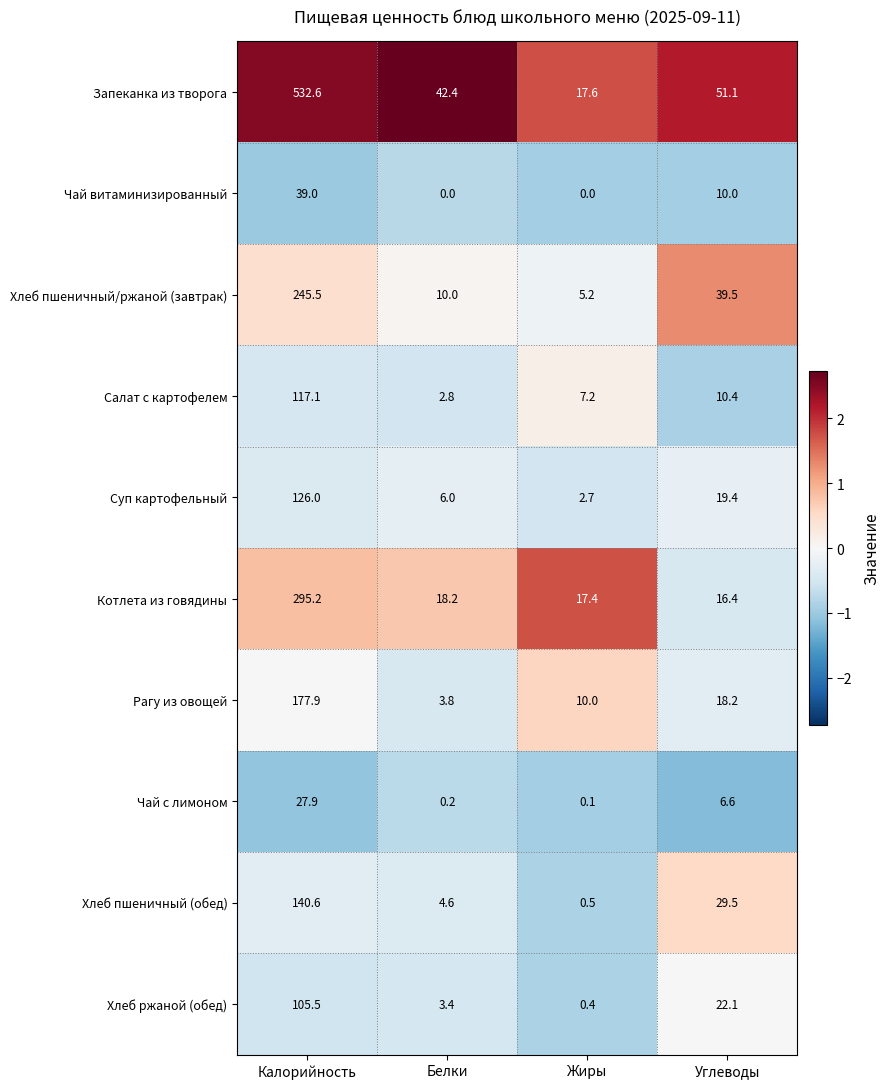

What is the average value of the Хлеб ржаной (обед) series?

32.9